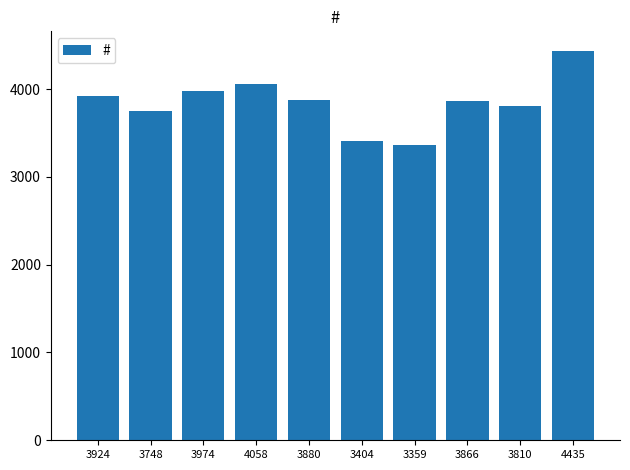

What is the difference between the second highest and minimum values?

699